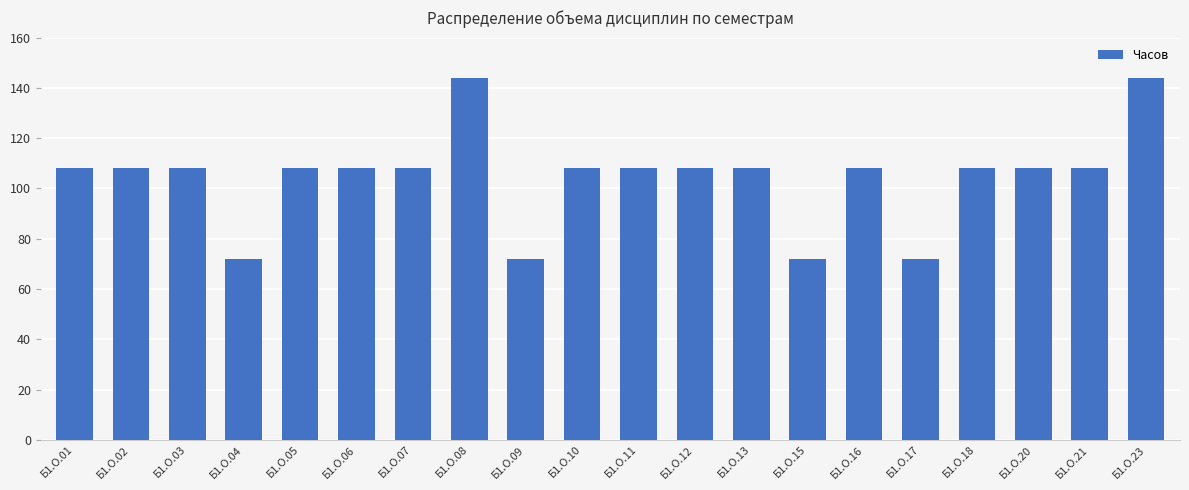

What is the ratio of the value at Б1.О.04 to the value at Б1.О.02?

0.7